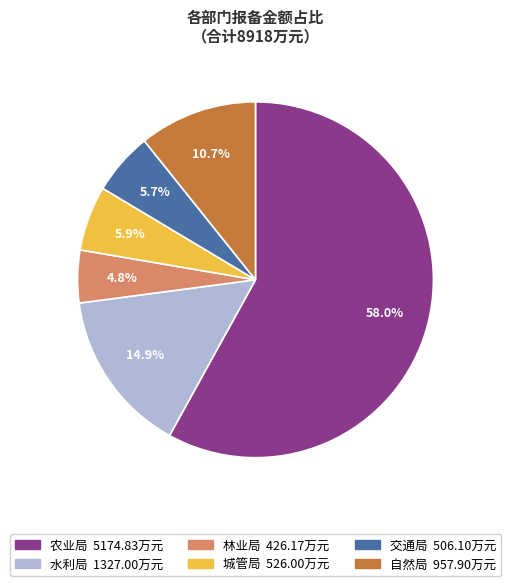

What percentage do 农业局 and 林业局 together represent?

62.8%